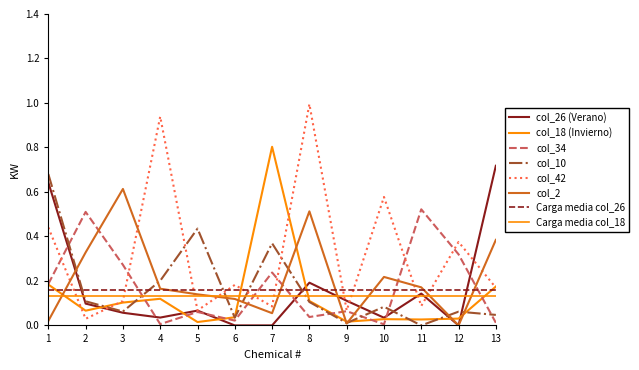

What is the difference between the maximum and minimum values in the col_10 series?

0.7